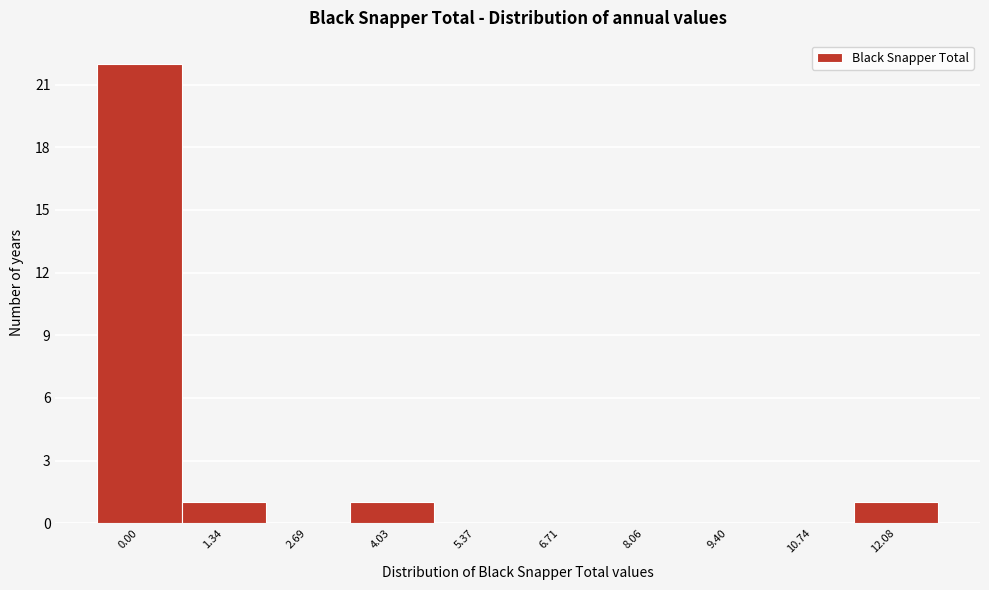

Reading left to right, extract all data points from this chart.

0.00=22	1.34=1	2.69=0	4.03=1	5.37=0	6.71=0	8.06=0	9.40=0	10.74=0	12.08=1